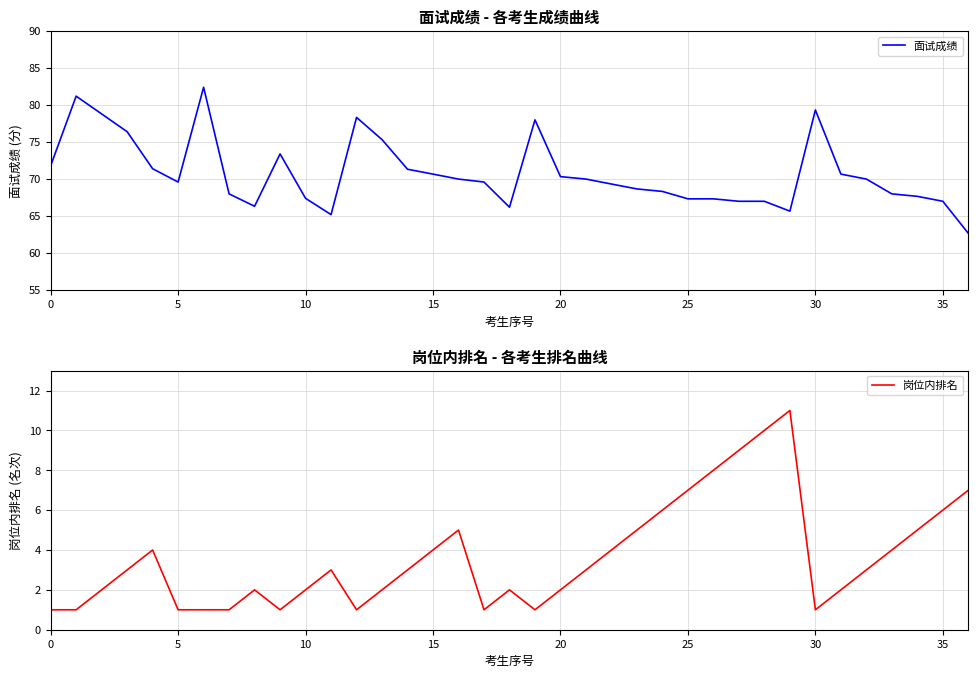

What are all the series names shown in the legend?

面试成绩, 岗位内排名